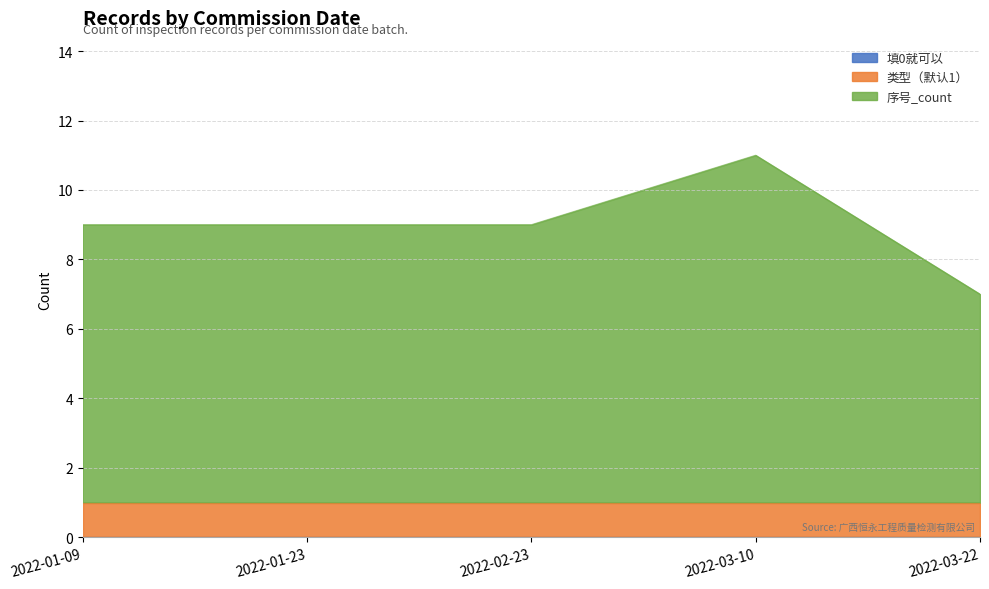

How many data points in 序号_count are less than 8?

1